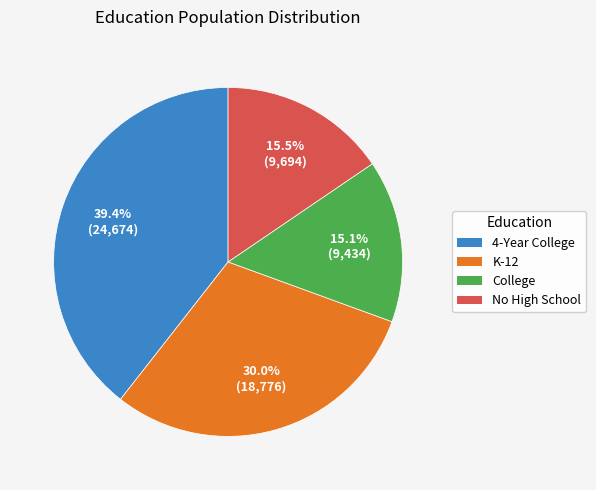

Approximately how many times larger is the value at College compared to K-12?

0.5